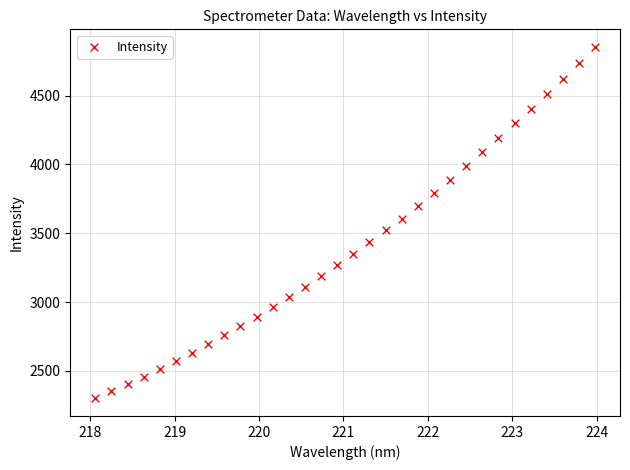

What is the range of Y values (max minus min)?

2552.3